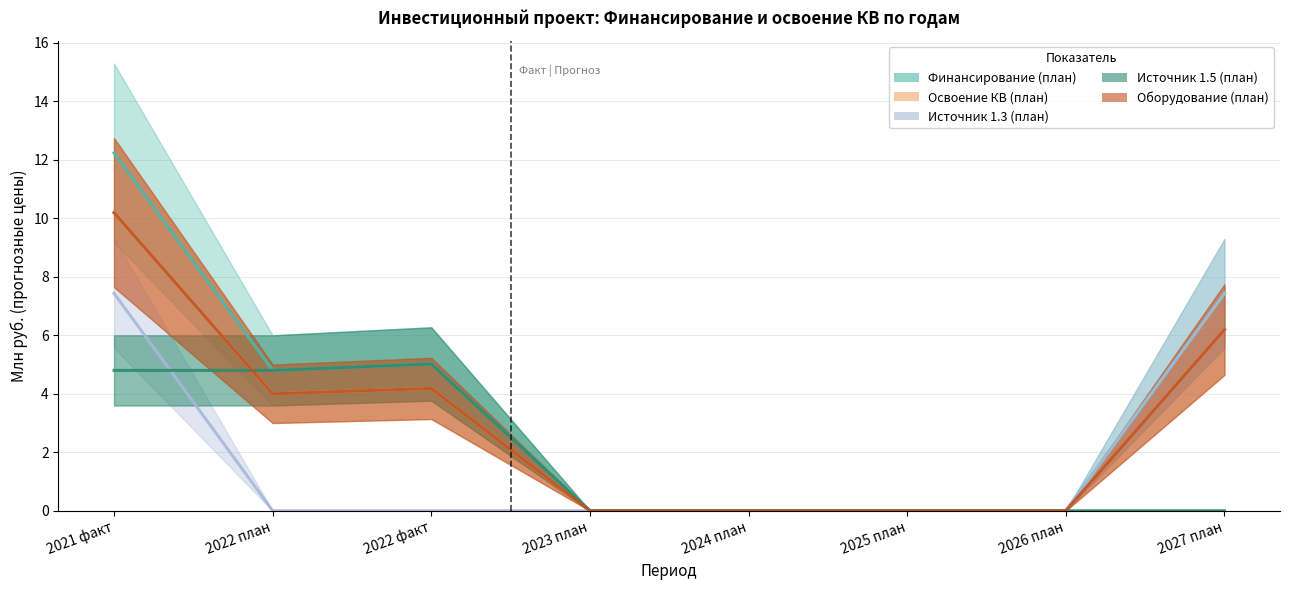

True or false: Освоение КВ (план) has a value of 0.0 at 2025 план.

True